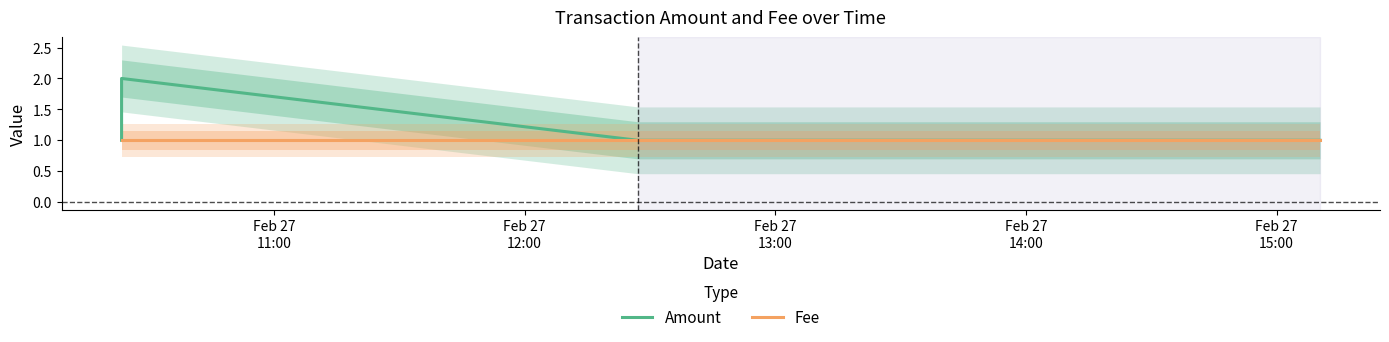

What is the average value of the Fee series?

1